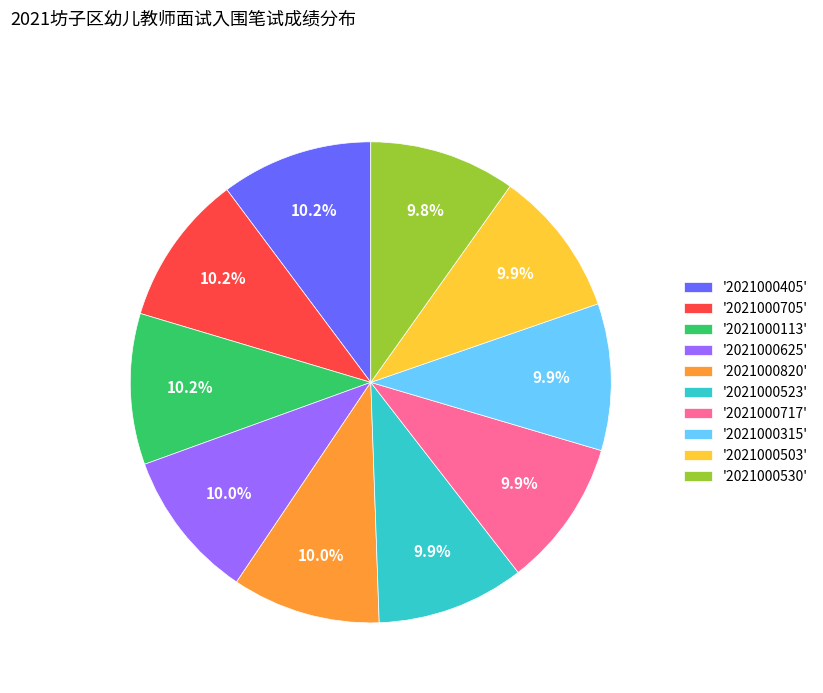

What is the ratio of the value at '2021000820' to the value at '2021000315'?

1.0